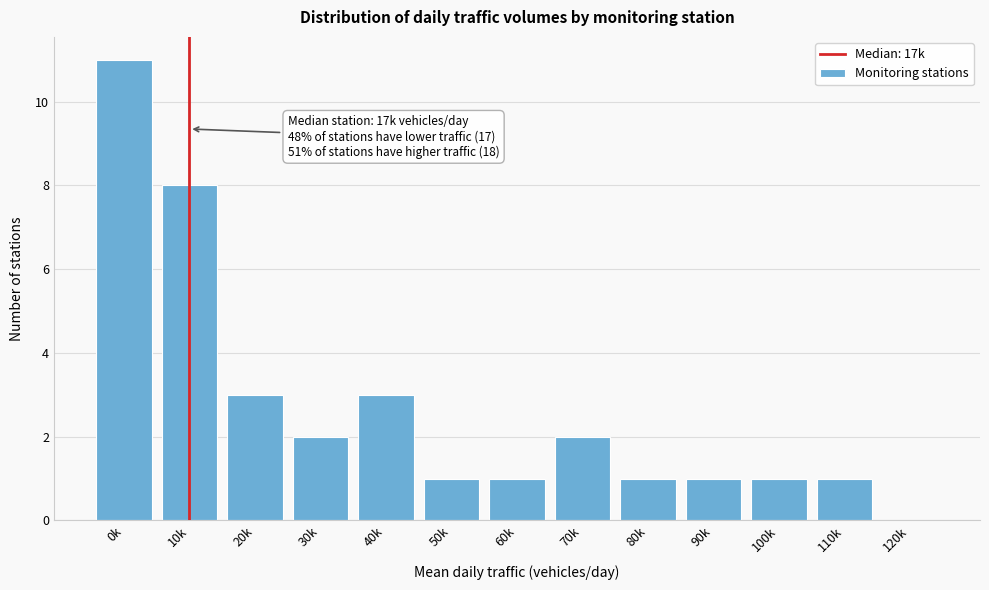

Reading left to right, what are all the values shown in this chart?

0k=11	10k=8	20k=3	30k=2	40k=3	50k=1	60k=1	70k=2	80k=1	90k=1	100k=1	110k=1	120k=0